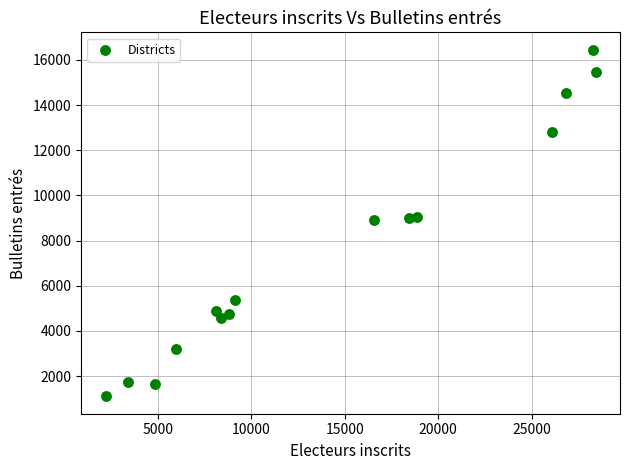

What is the range of X values (max minus min)?

26191